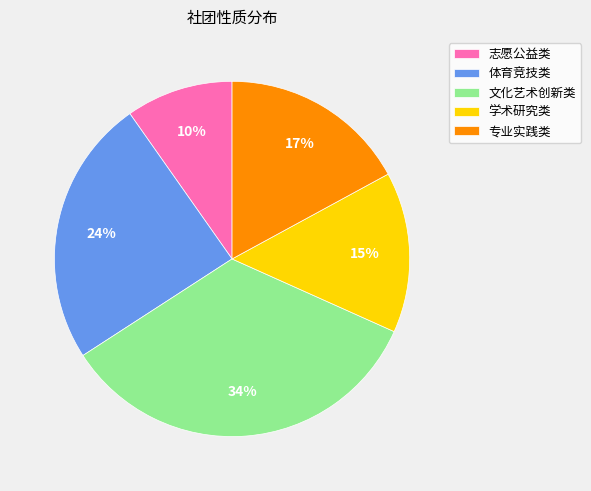

To the nearest percent, what is the average slice percentage?

20%